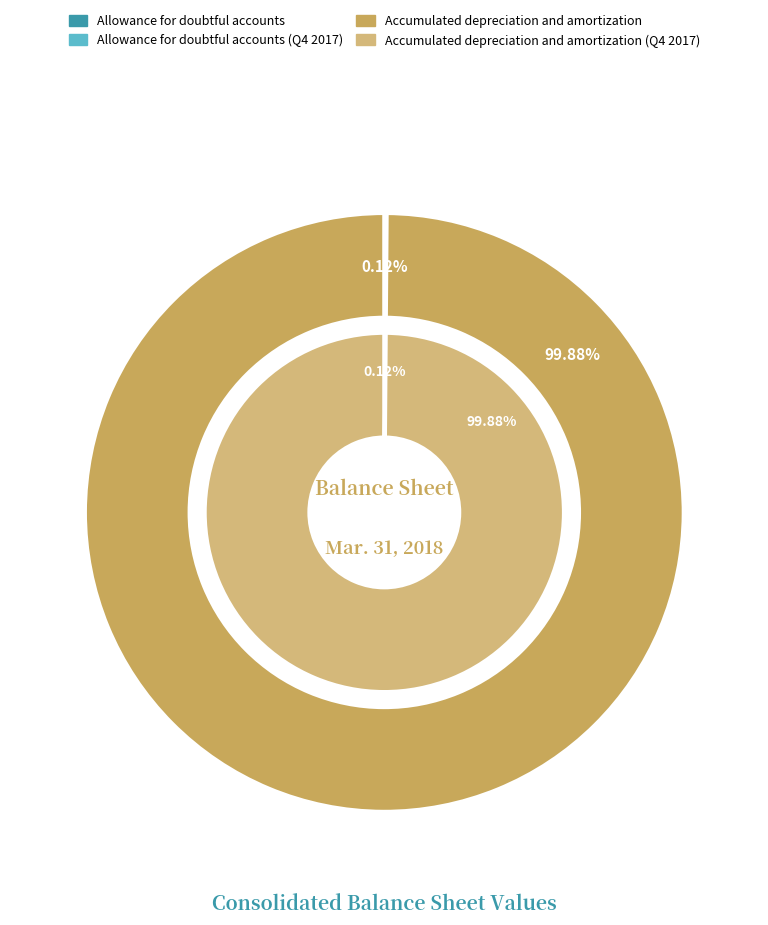

What percentage do Allowance for doubtful accounts and Accumulated depreciation and amortization together represent?

100.0%